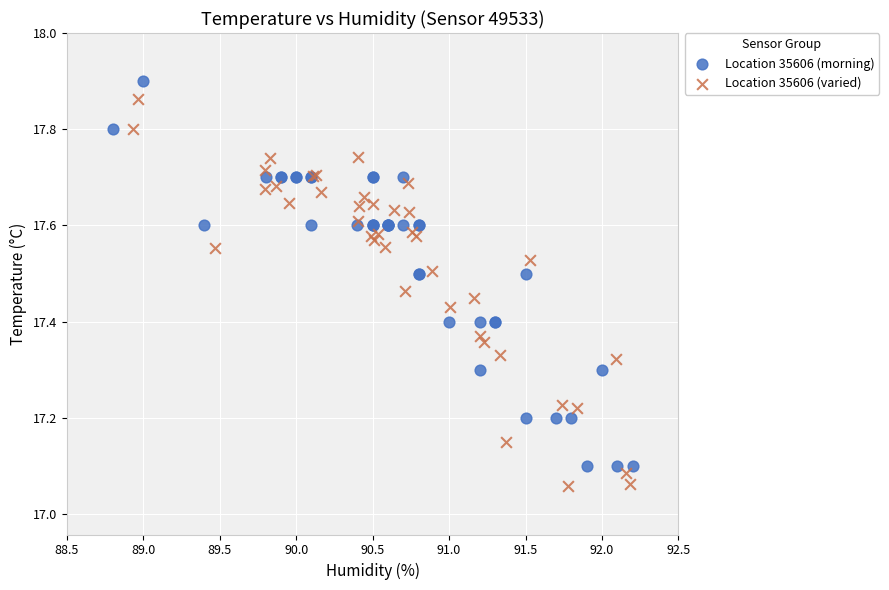

Which series contains the lowest Y value?

Location 35606 (varied)